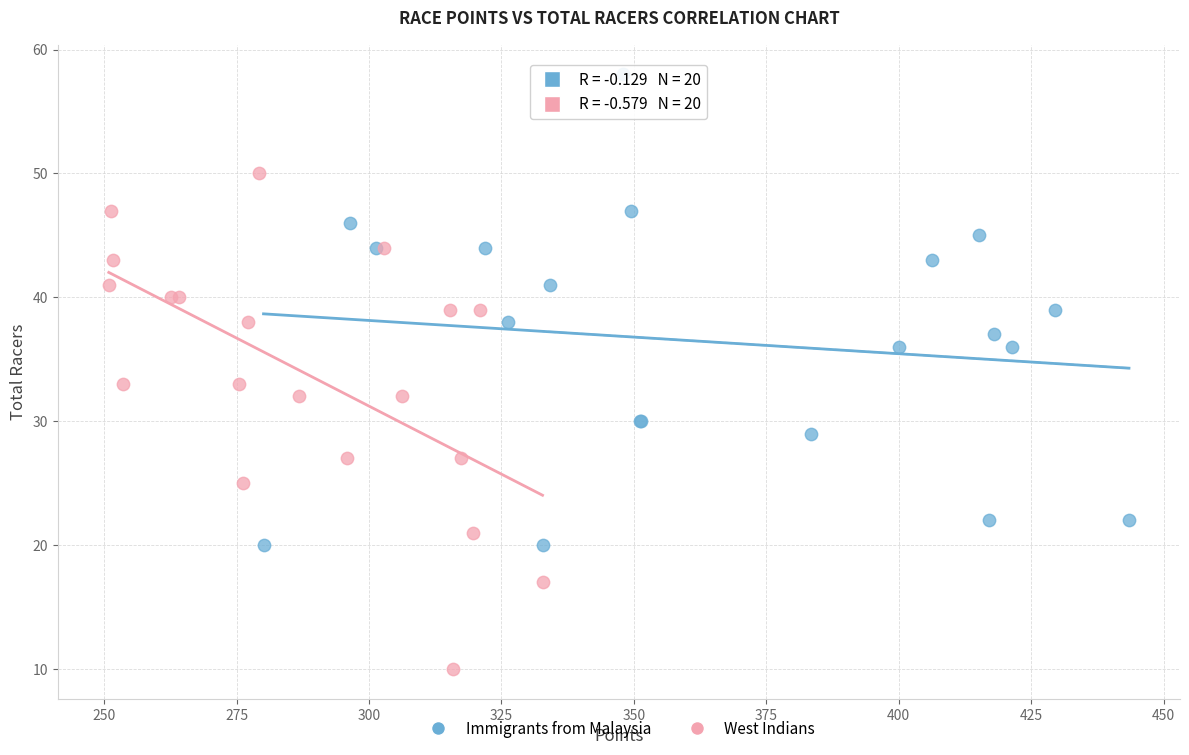

Which series contains the highest Y value?

Immigrants from Malaysia